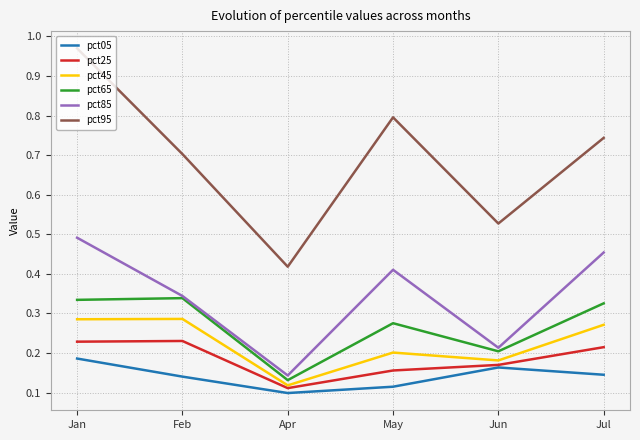

True or false: pct95 and pct85 cross at least once.

False